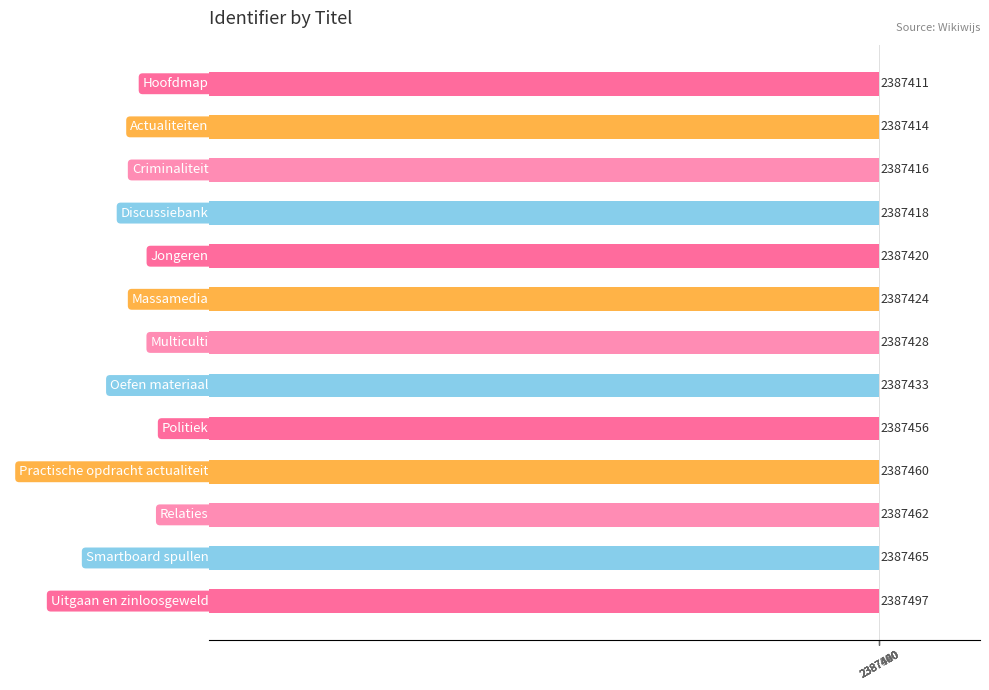

Rank the categories by value from lowest to highest.

Hoofdmap, Actualiteiten, Criminaliteit, Discussiebank, Jongeren, Massamedia, Multiculti, Oefen materiaal, Politiek, Practische opdracht actualiteit, Relaties, Smartboard spullen, Uitgaan en zinloosgeweld